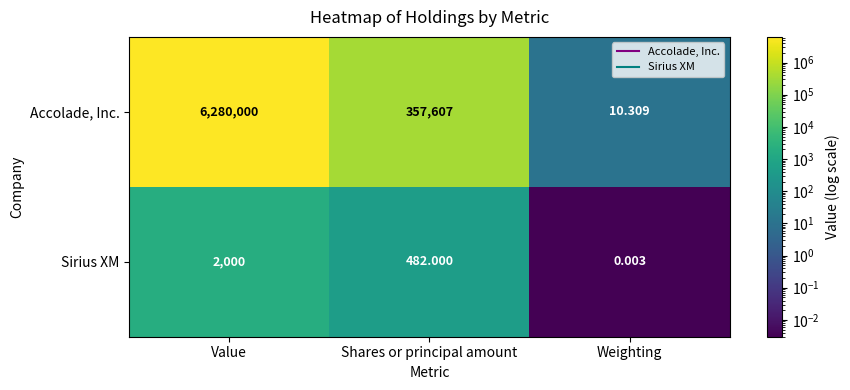

Where does the Accolade, Inc. series first go above 357607?

Value